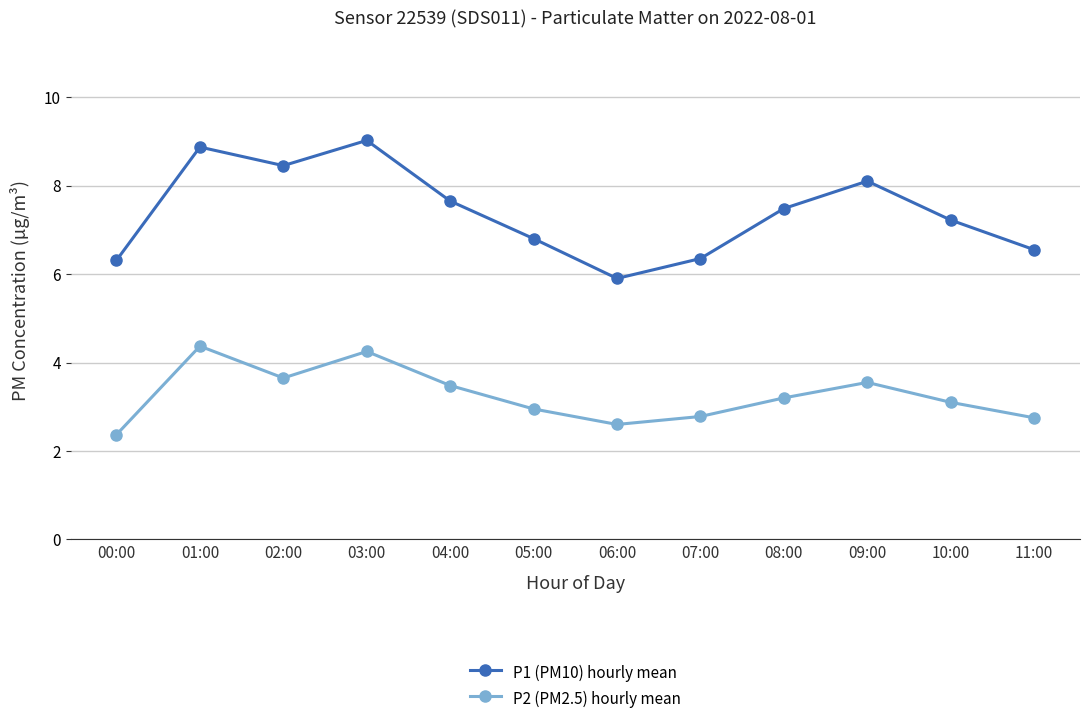

Is it true that P2 (PM2.5) hourly mean equals 3.5 at 09:00?

True